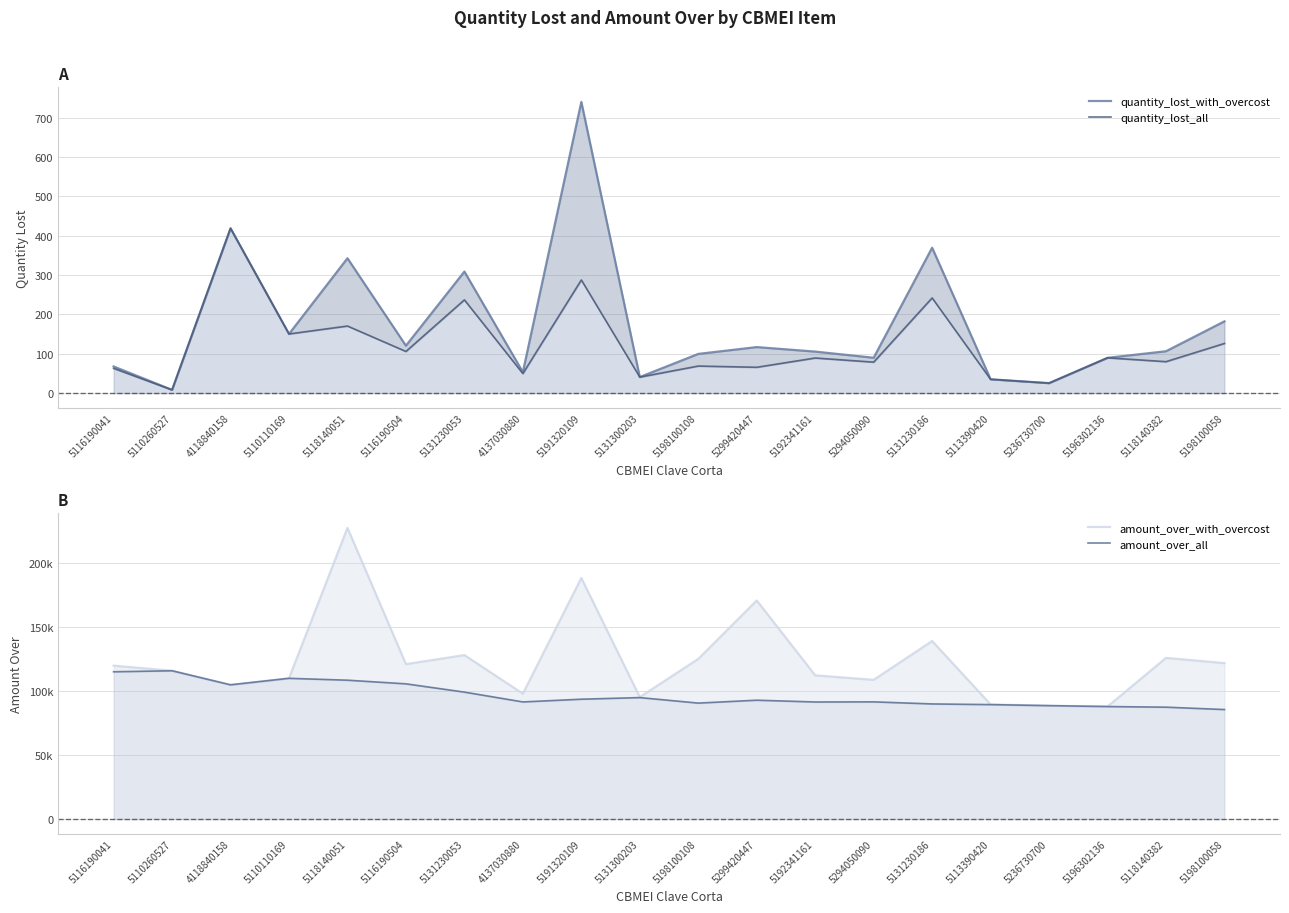

What is the value of the quantity_lost_all point at the 9th from the left?

287.7